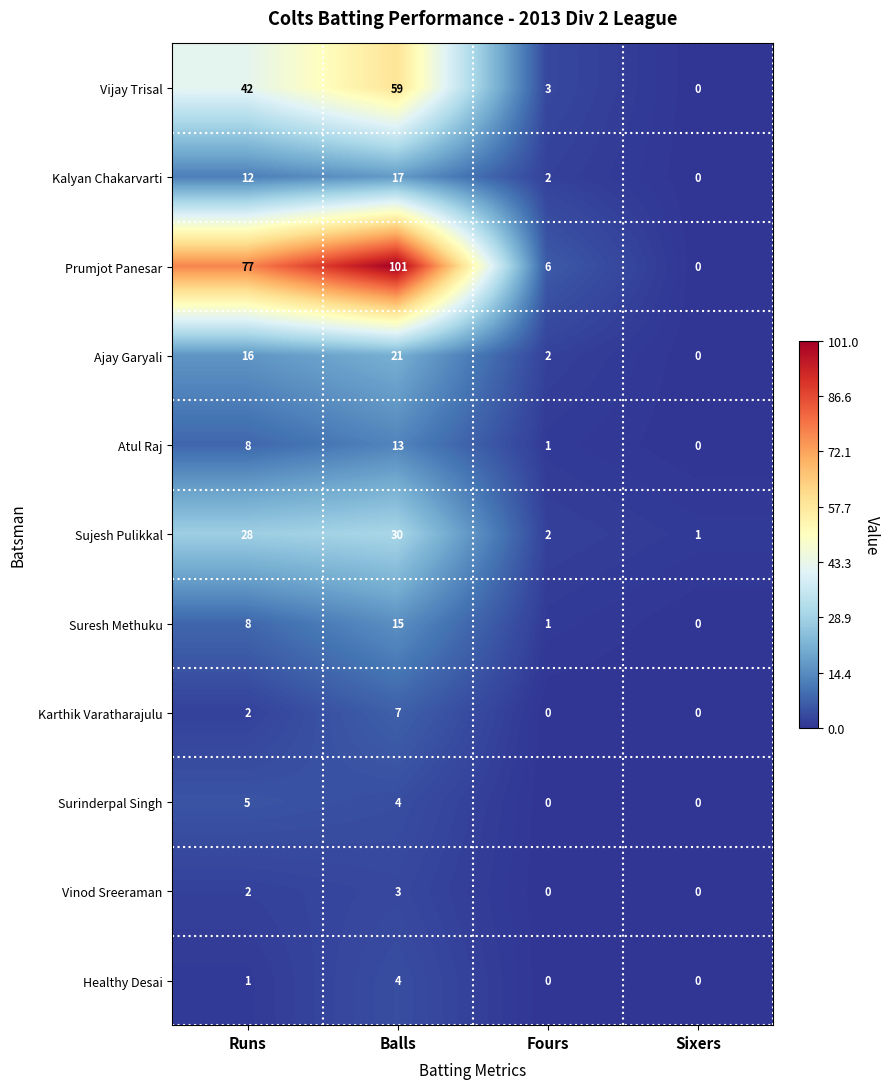

Rank the categories by Vijay Trisal value from lowest to highest.

Sixers, Fours, Runs, Balls